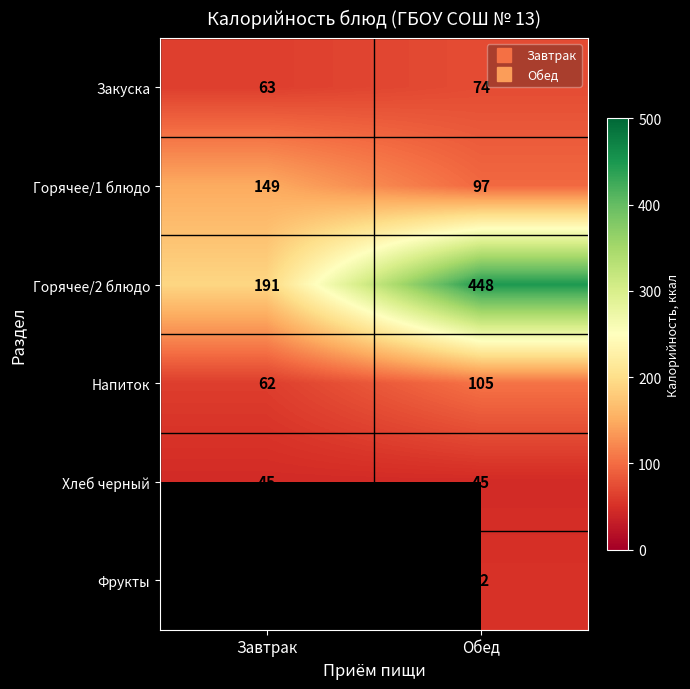

Where is Горячее/2 блюдо nearest to the value 319?

Завтрак